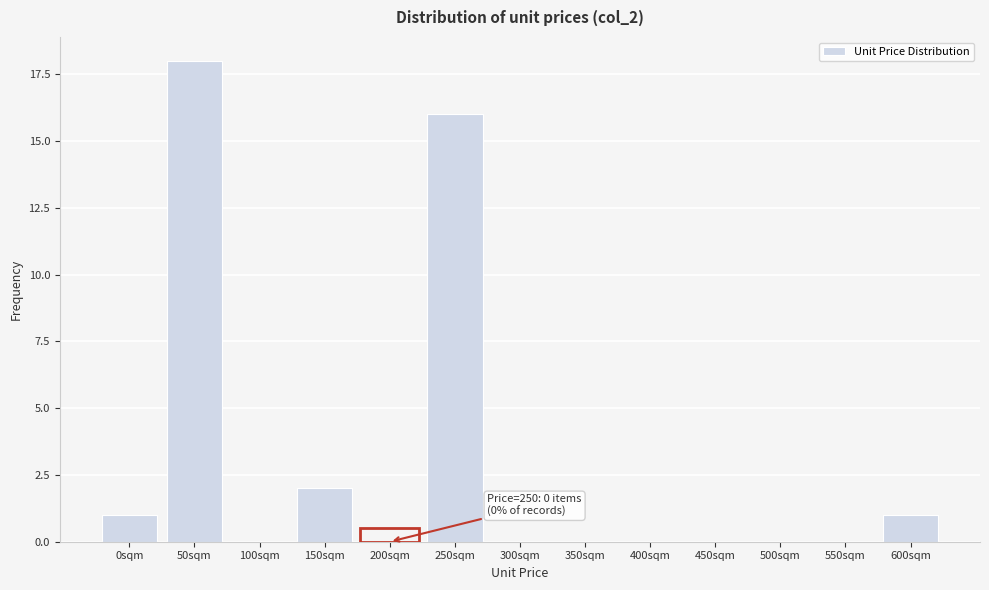

Reading left to right, list all the values displayed in this chart.

0sqm=1	50sqm=18	100sqm=0	150sqm=2	200sqm=0	250sqm=16	300sqm=0	350sqm=0	400sqm=0	450sqm=0	500sqm=0	550sqm=0	600sqm=1